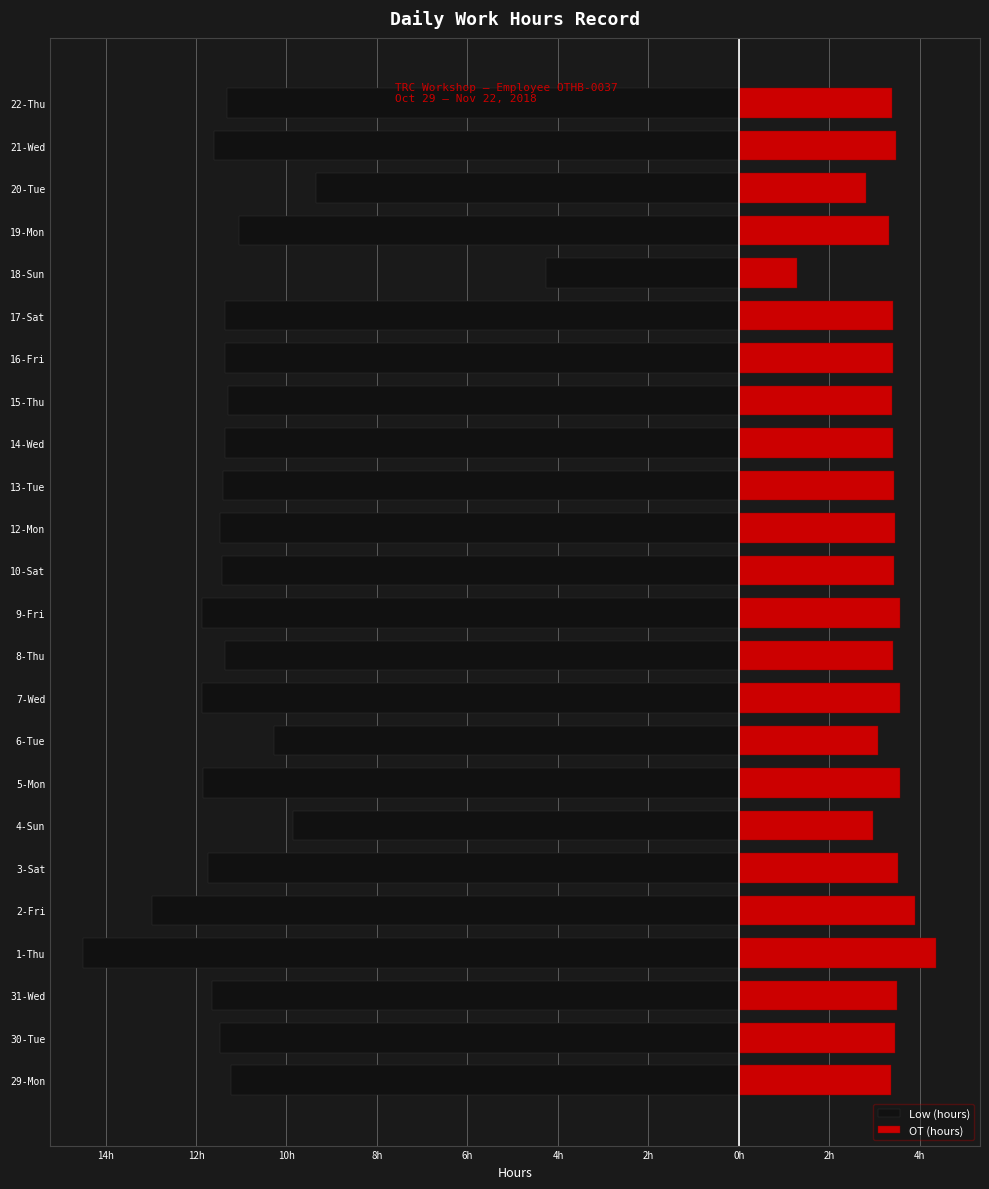

Which series has the largest total across all categories?

OT (hours)